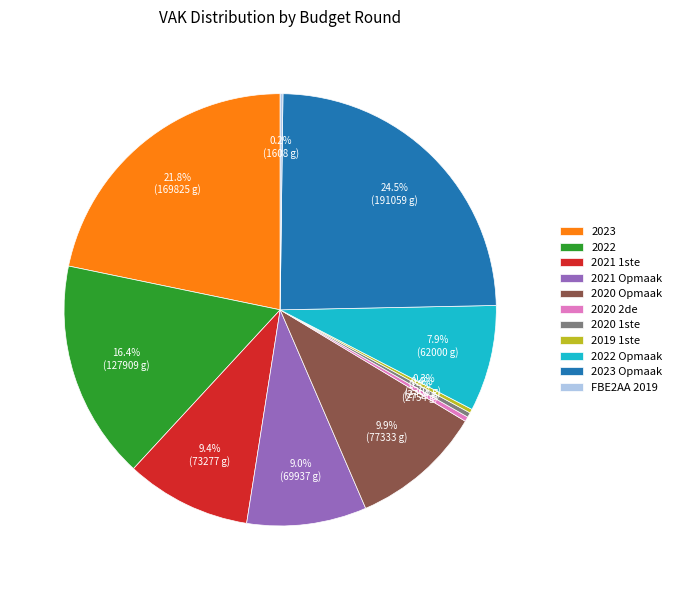

Is there a majority slice in this chart?

No